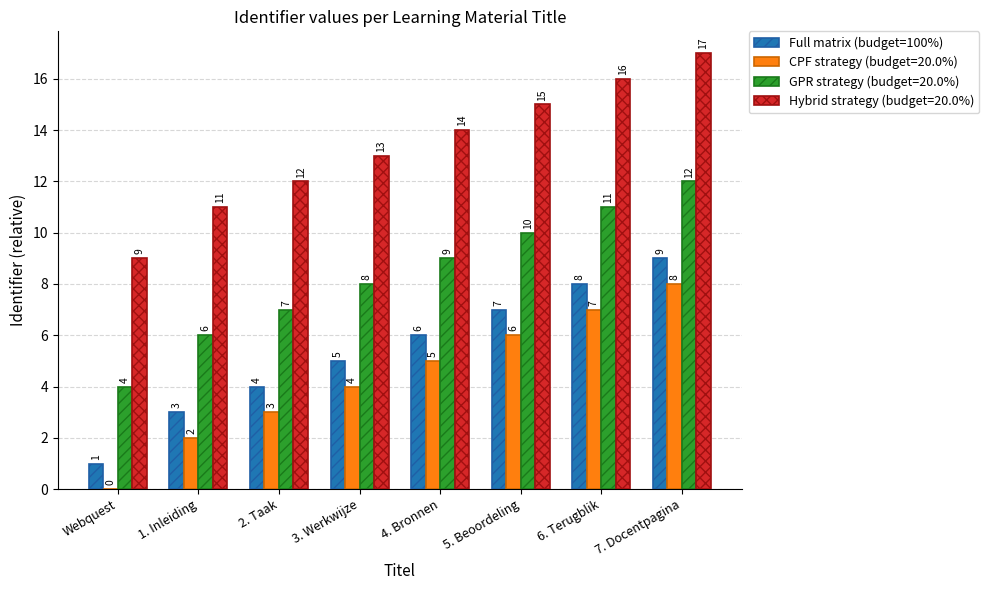

What is the greatest value displayed?

17